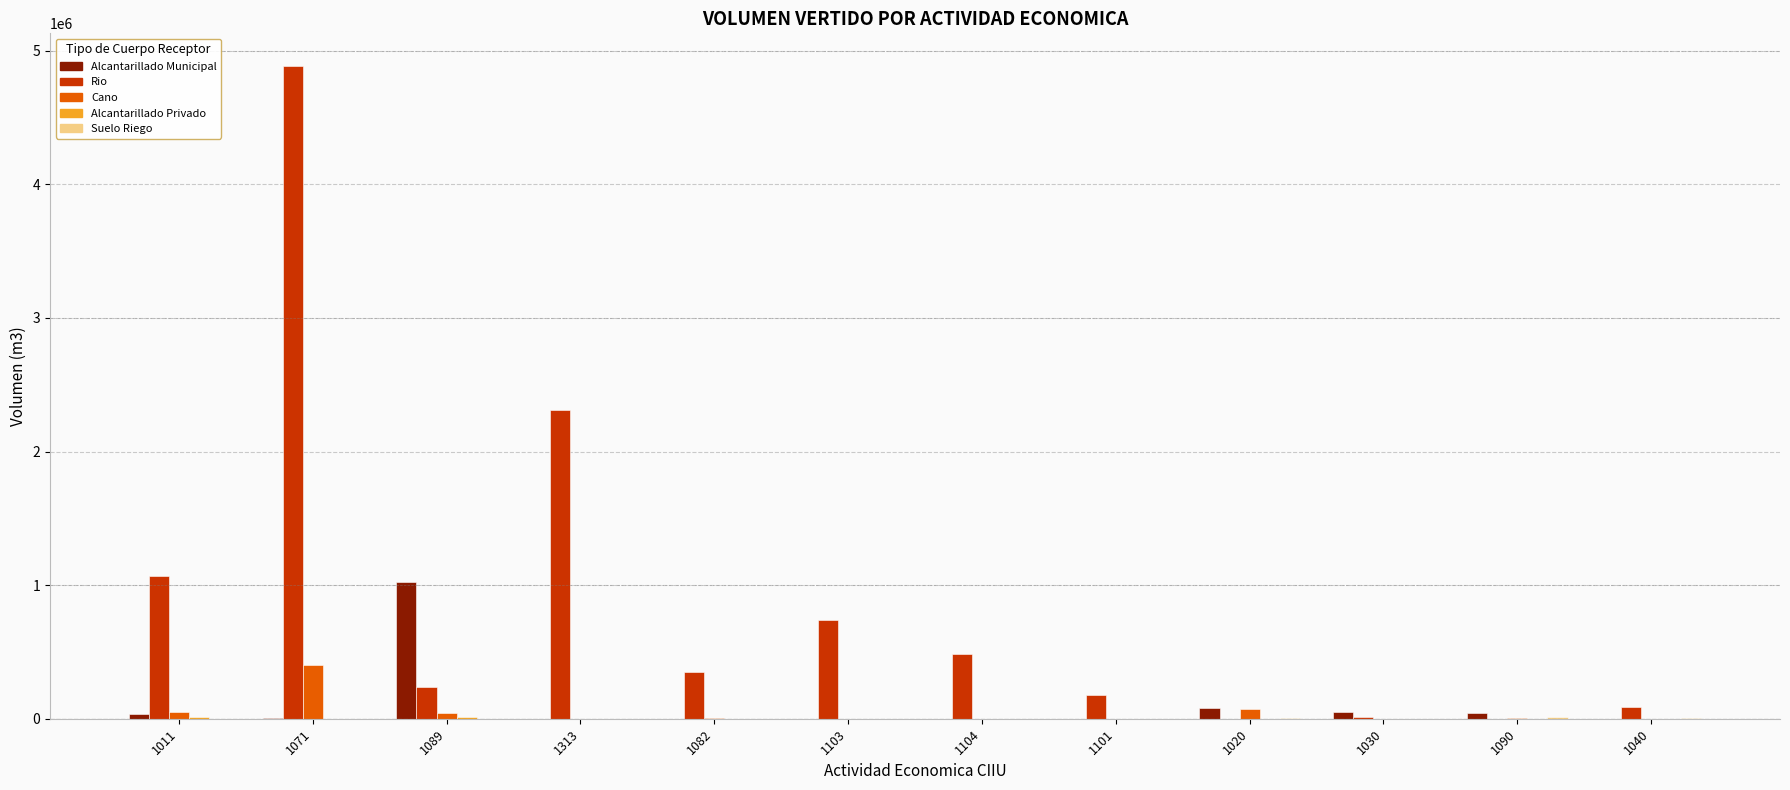

Which series has the largest total across all categories?

Rio